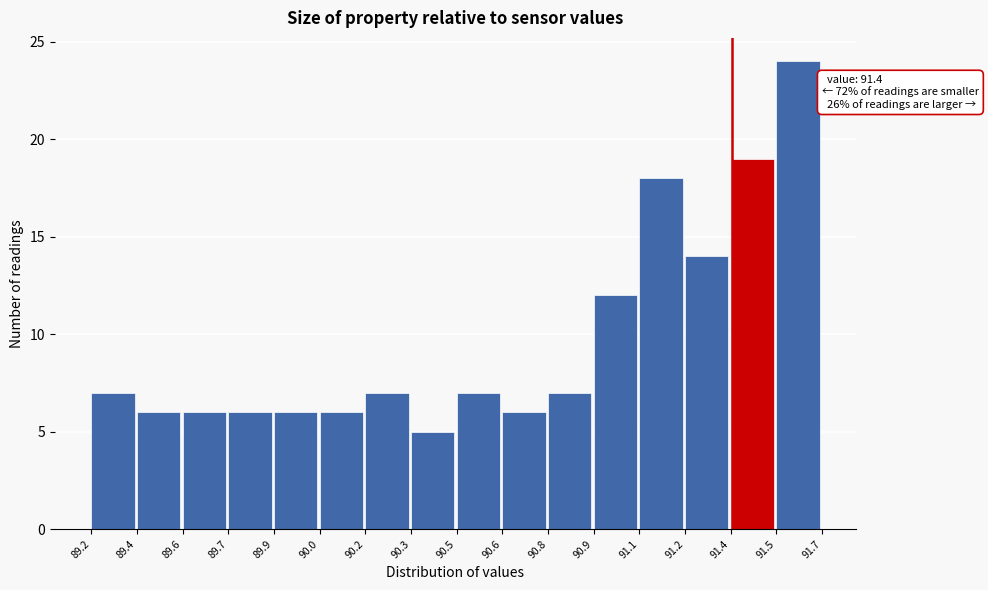

Reading left to right, extract all data points from this chart.

89.2=7	89.4=6	89.6=6	89.7=6	89.9=6	90.0=6	90.2=7	90.3=5	90.5=7	90.6=6	90.8=7	90.9=12	91.1=18	91.2=14	91.4=19	91.5=24